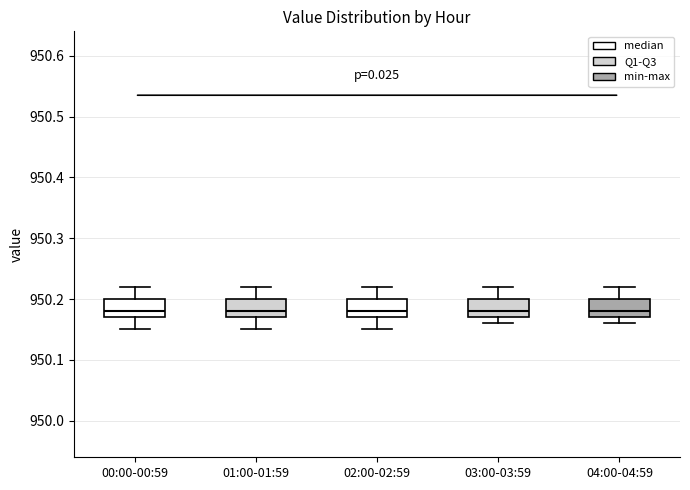

Reading left to right, transcribe this box plot: for each box, give where its median line is, the range the box spans, and where its two whiskers end, as read against the y-axis. The values are not printed on the chart, so give them approximately, as read against the axis.

00:00-00:59: median 950.18, box 950.17 to 950.20, whiskers 950.15 to 950.22
01:00-01:59: median 950.18, box 950.17 to 950.20, whiskers 950.15 to 950.22
02:00-02:59: median 950.18, box 950.17 to 950.20, whiskers 950.15 to 950.22
03:00-03:59: median 950.18, box 950.17 to 950.20, whiskers 950.16 to 950.22
04:00-04:59: median 950.18, box 950.17 to 950.20, whiskers 950.16 to 950.22